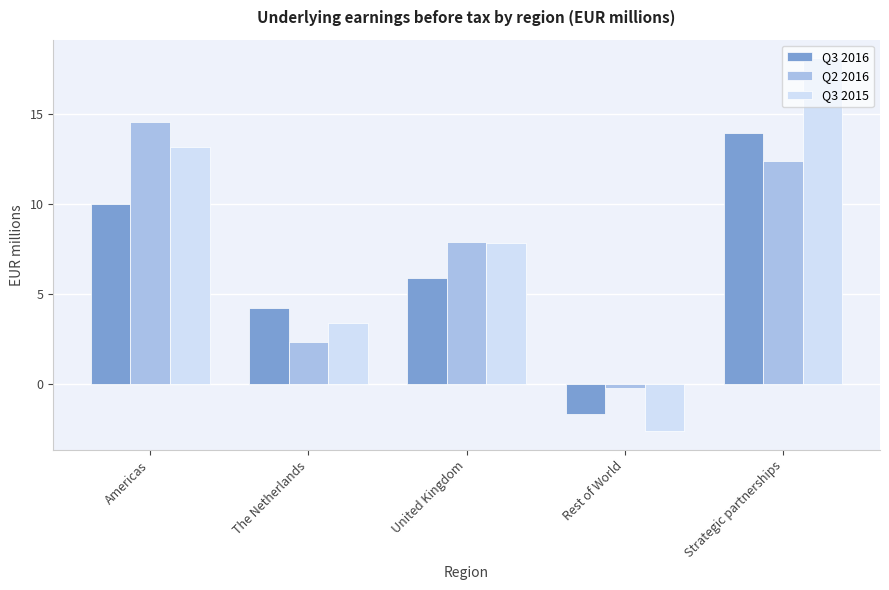

Reading right to left, transcribe all the data shown in this chart.

Q3 2016: 13.9	-1.7	5.9	4.2	10.0
Q2 2016: 12.4	-0.3	7.9	2.4	14.6
Q3 2015: 18.1	-2.6	7.8	3.4	13.2